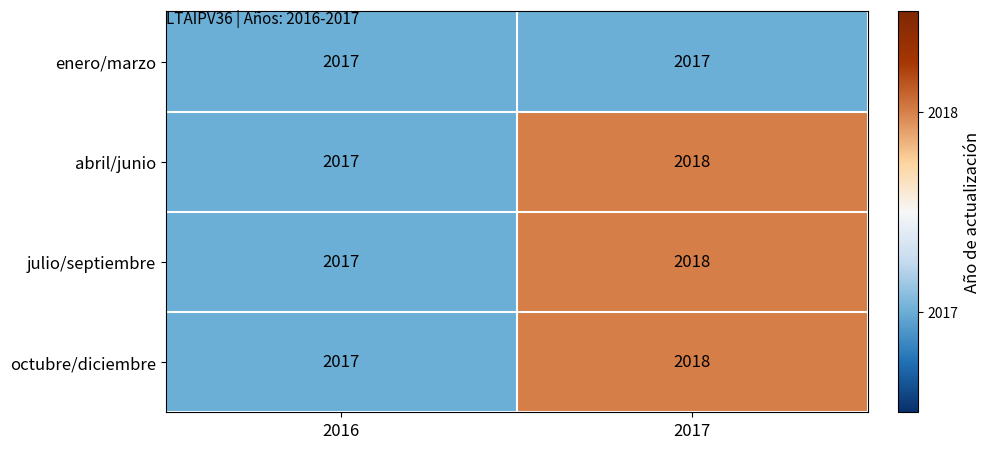

What is the total value across all series at 2016?

8068